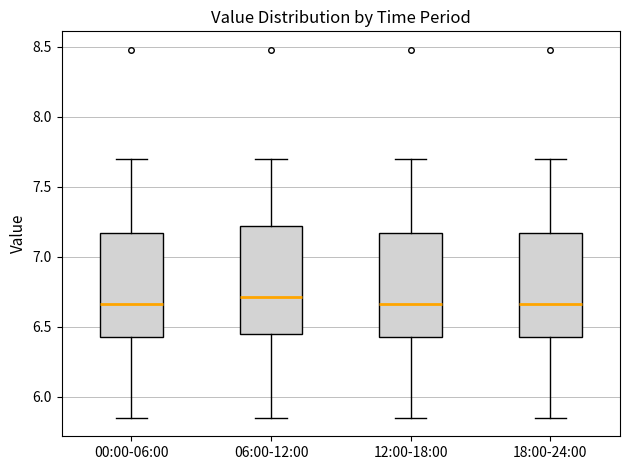

Where does the median line of the box for 00:00-06:00 sit on the y-axis? The values are not printed on the chart, so give them approximately, as read against the axis.

6.65